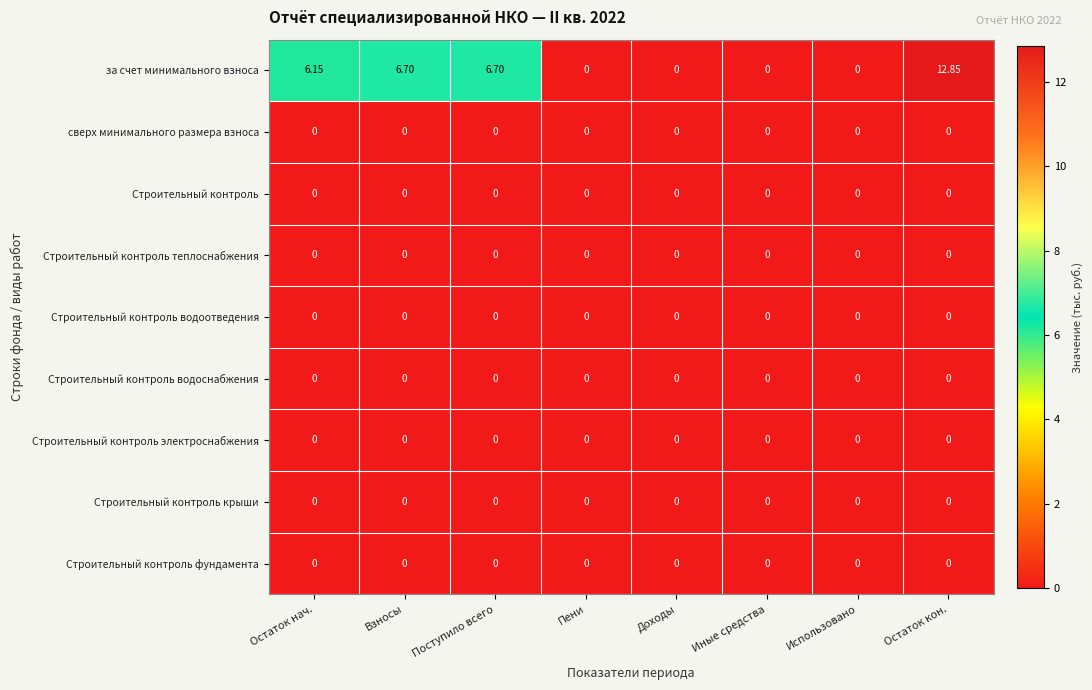

Which series has the largest range (max minus min)?

за счет минимального взноса